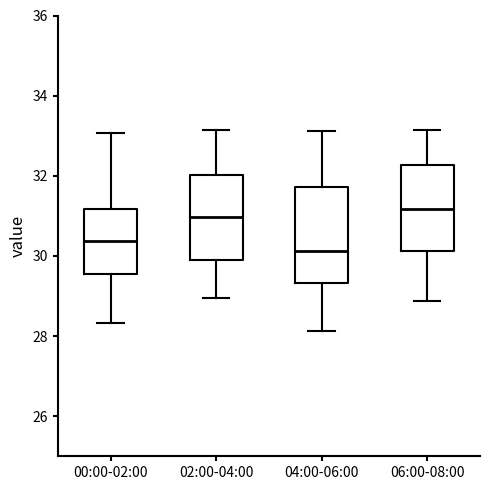

Which box is the tallest, from its lower edge to its upper edge?

04:00-06:00